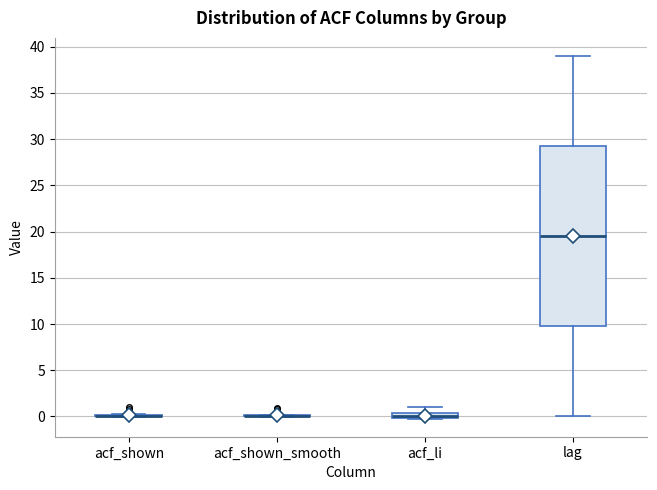

Where is the lower edge of the box for lag on the y-axis? The values are not printed on the chart, so give them approximately, as read against the axis.

10.0